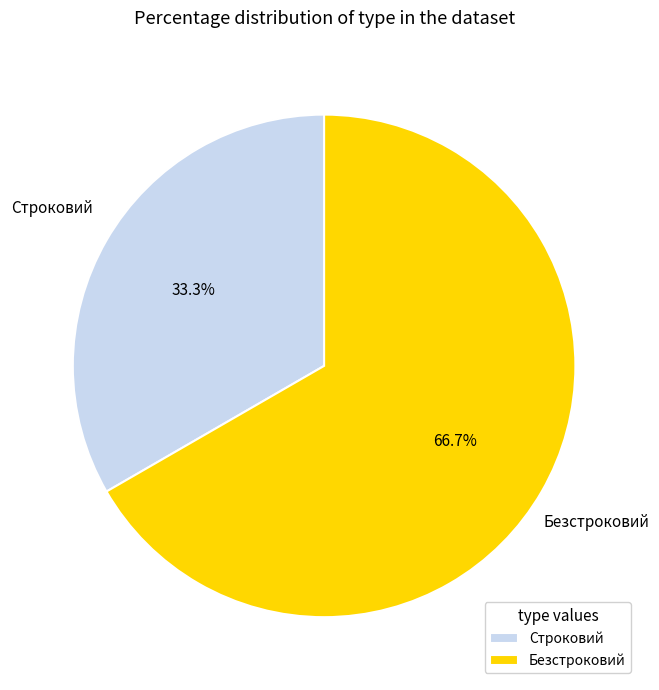

Rank the categories by value from lowest to highest.

Строковий, Безстроковий